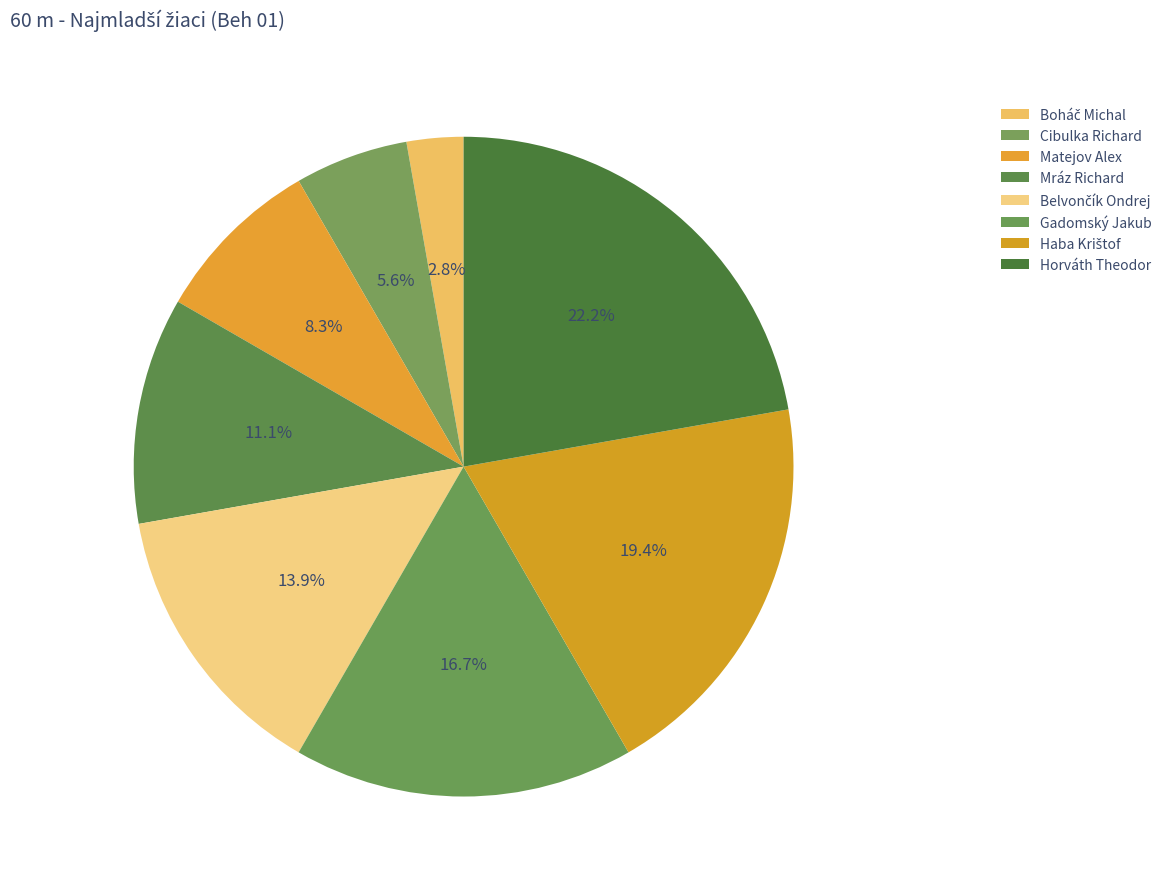

Count the number of slices in the pie.

8